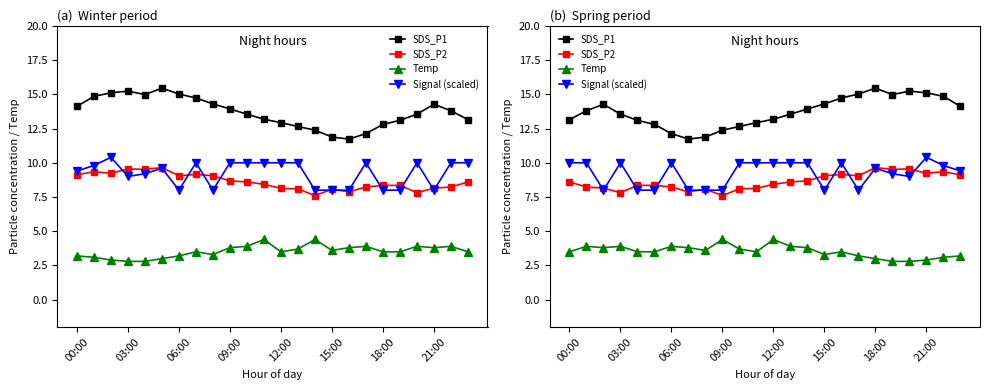

True or false: Signal (scaled) and Temp intersect in this chart.

False